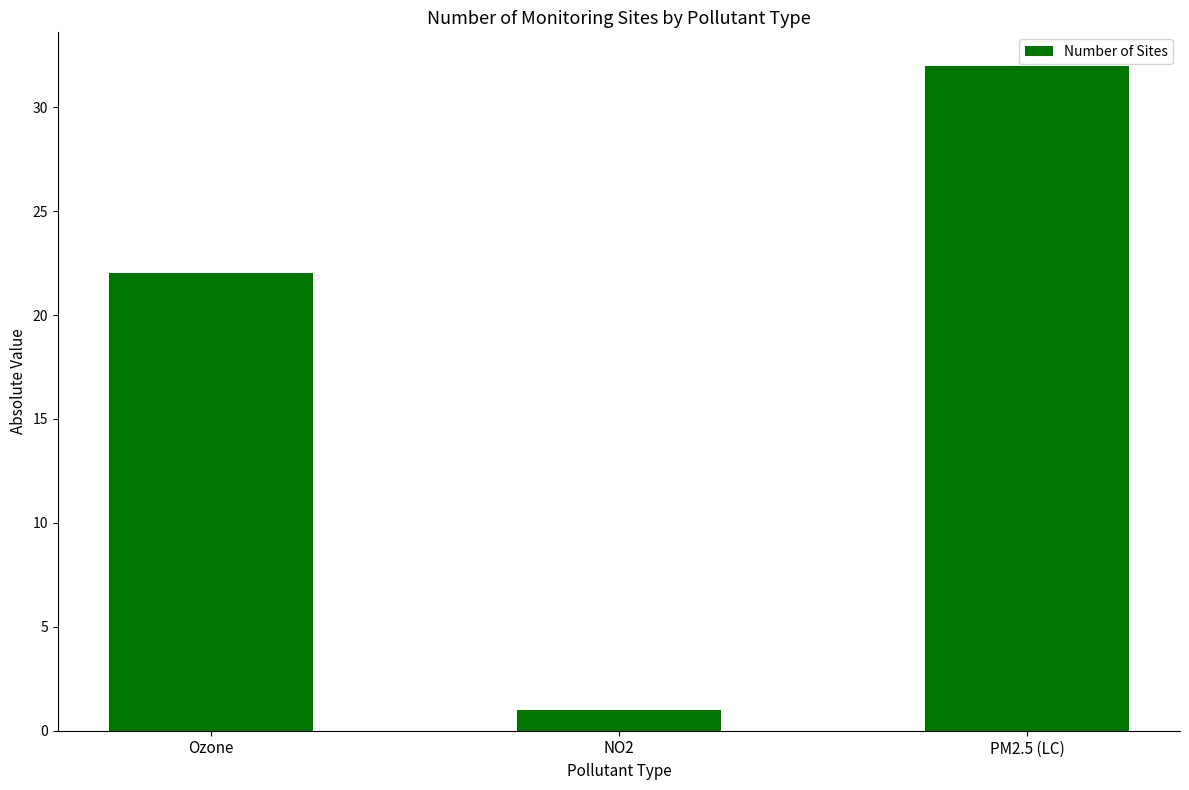

How many values are below 22?

1